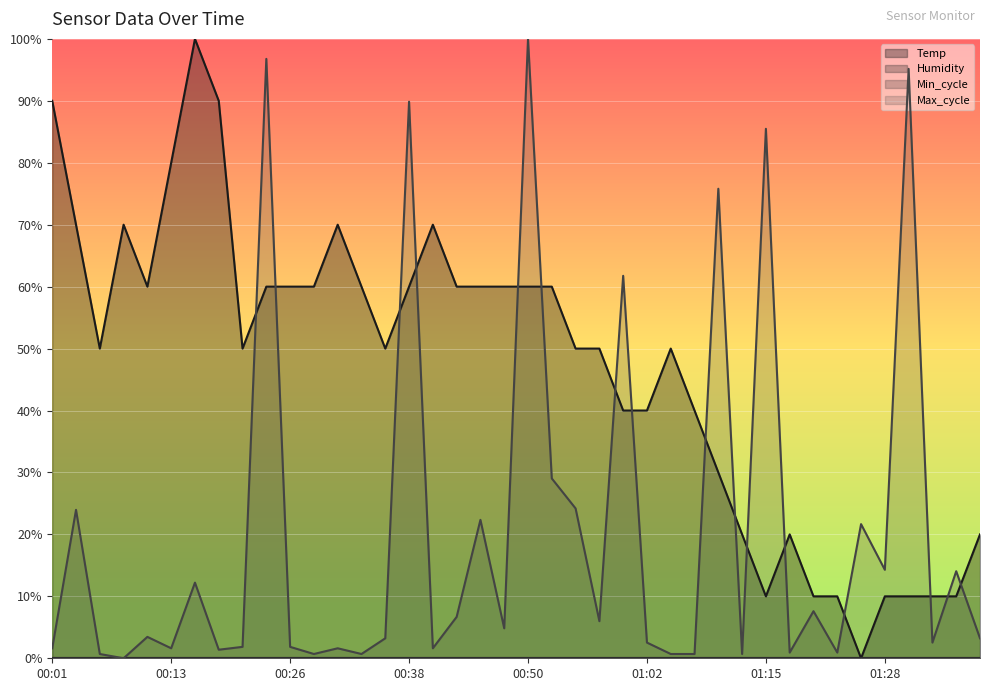

Rank the series by their maximum value, from highest to lowest.

Temp (line), Max_cycle (line), Humidity (line), Min_cycle (line)